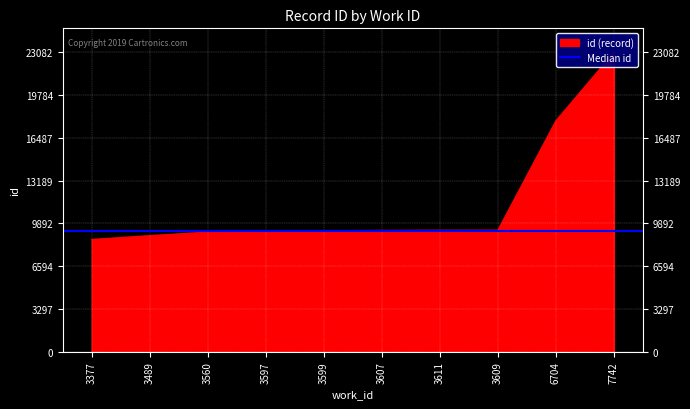

True or false: the data has more than 2 interior local peaks.

False